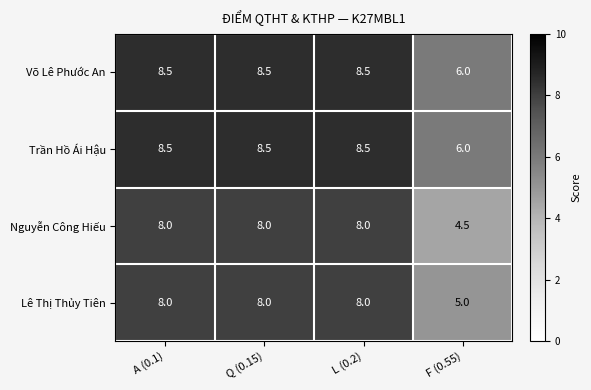

What is the minimum value for Trần Hồ Ái Hậu?

6.0